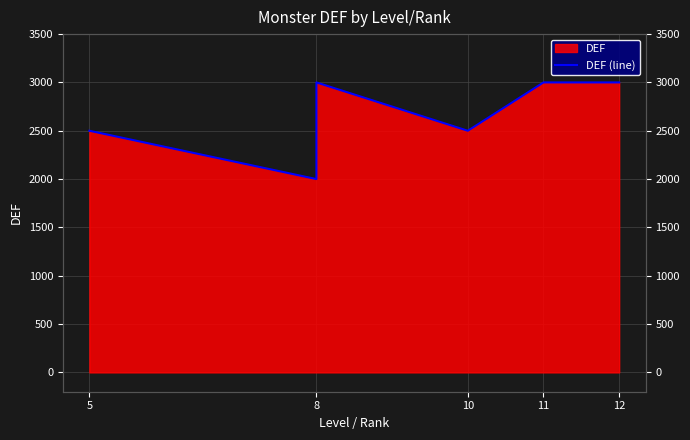

How many values exceed 2500?

4